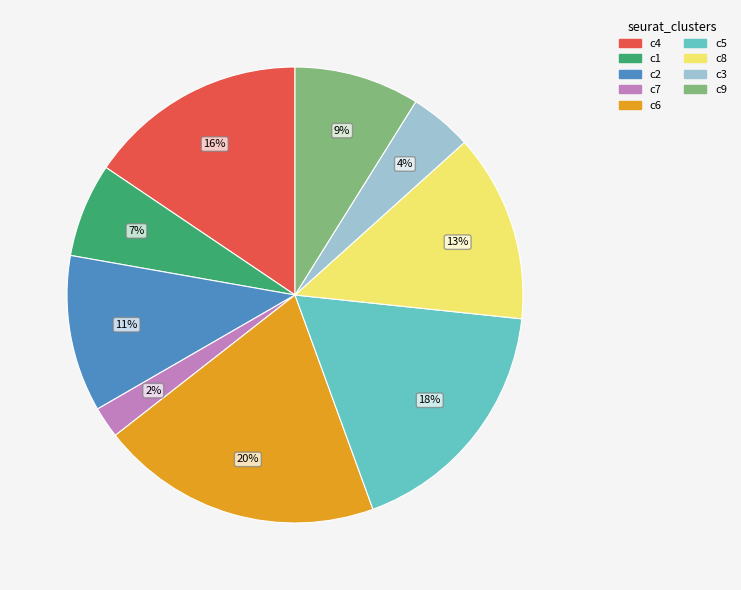

To the nearest percent, what is the average slice percentage?

11%